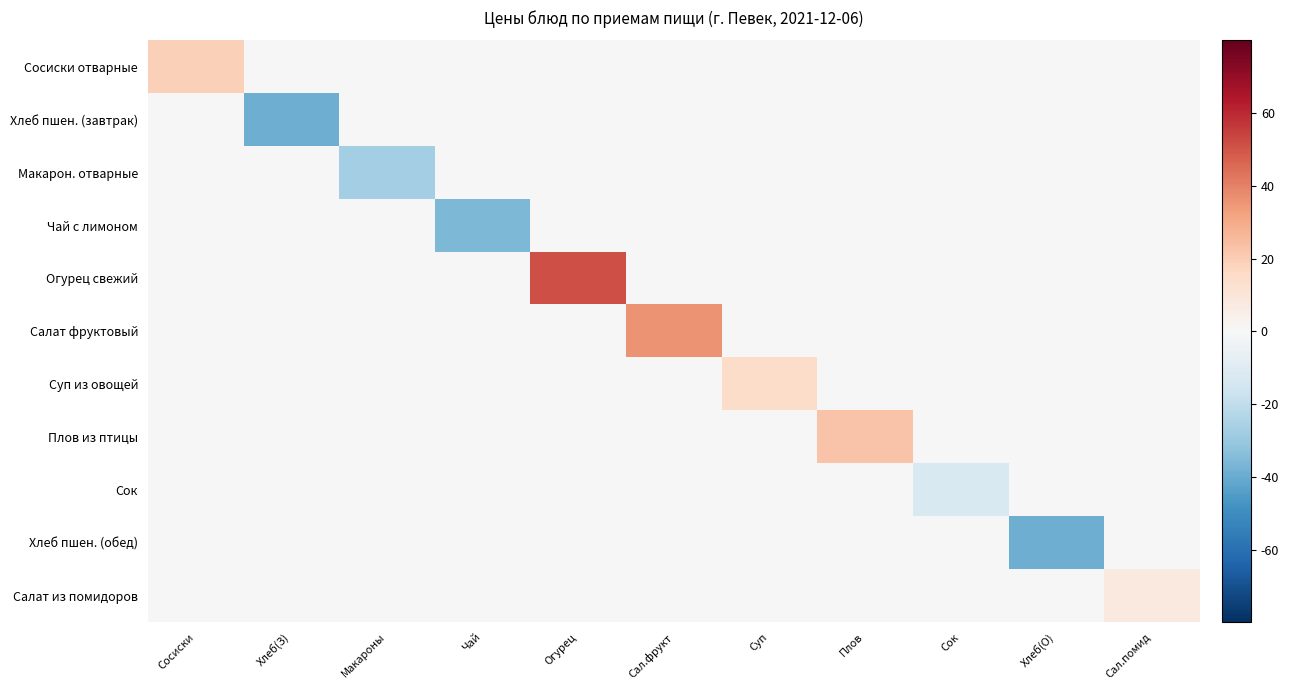

Rank the series by their maximum value, from highest to lowest.

Огурец свежий, Салат фруктовый, Плов из птицы, Сосиски отварные, Суп из овощей, Салат из помидоров, Хлеб пшен. (завтрак), Макарон. отварные, Чай с лимоном, Сок, Хлеб пшен. (обед)